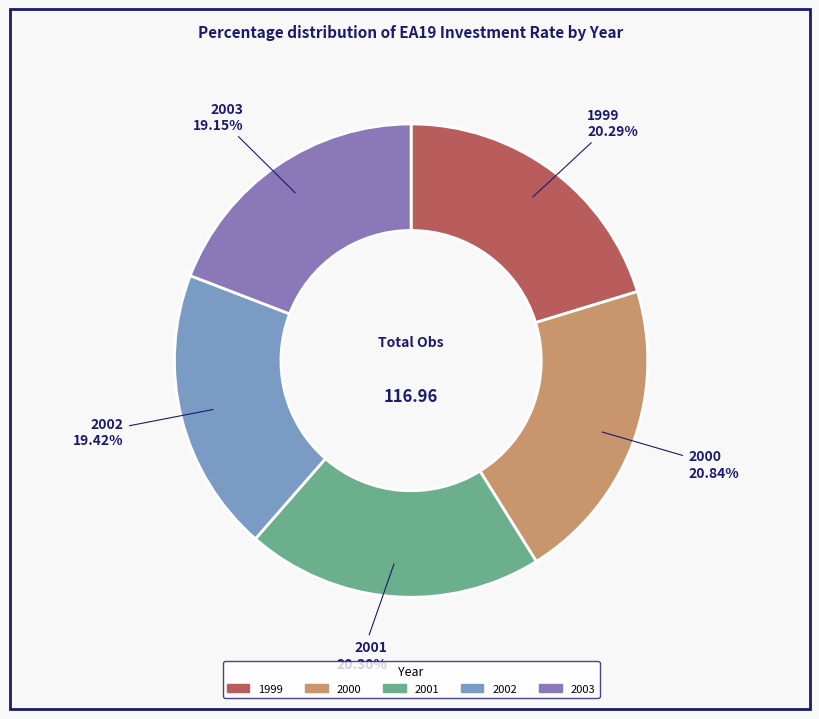

Is there a majority slice in this chart?

No